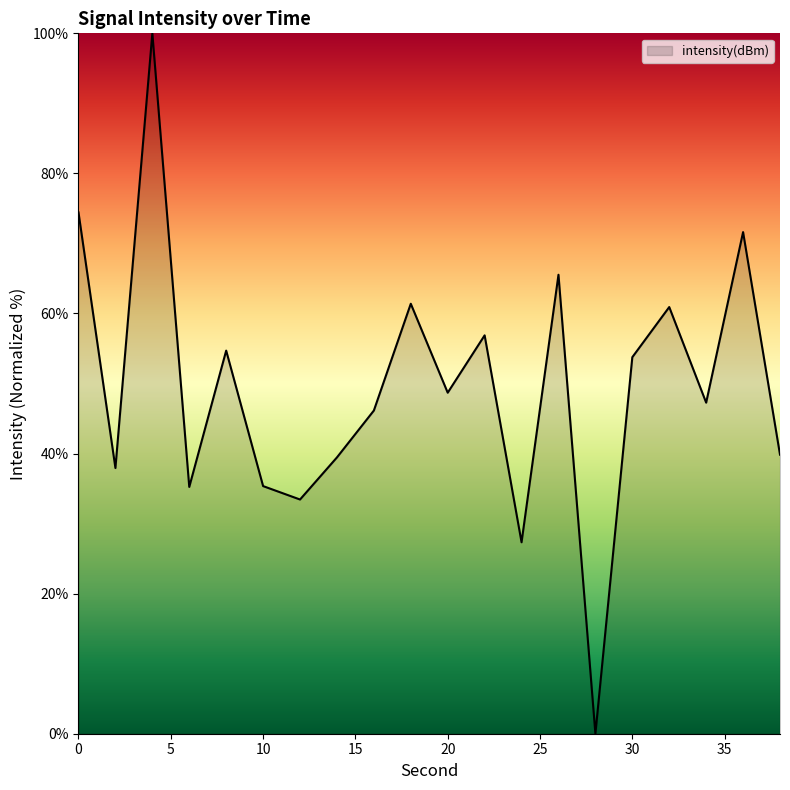

What is the greatest value displayed?

100.0